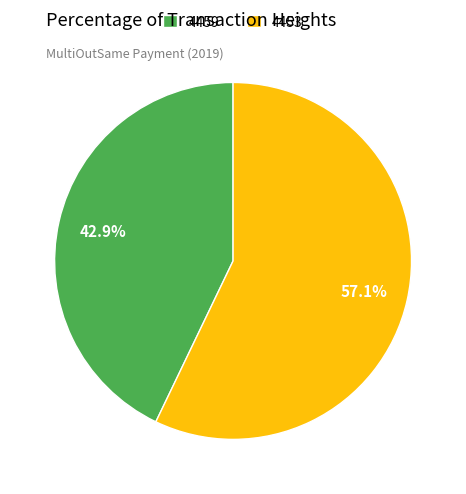

Is it true that 4459 is 51% of the pie?

False